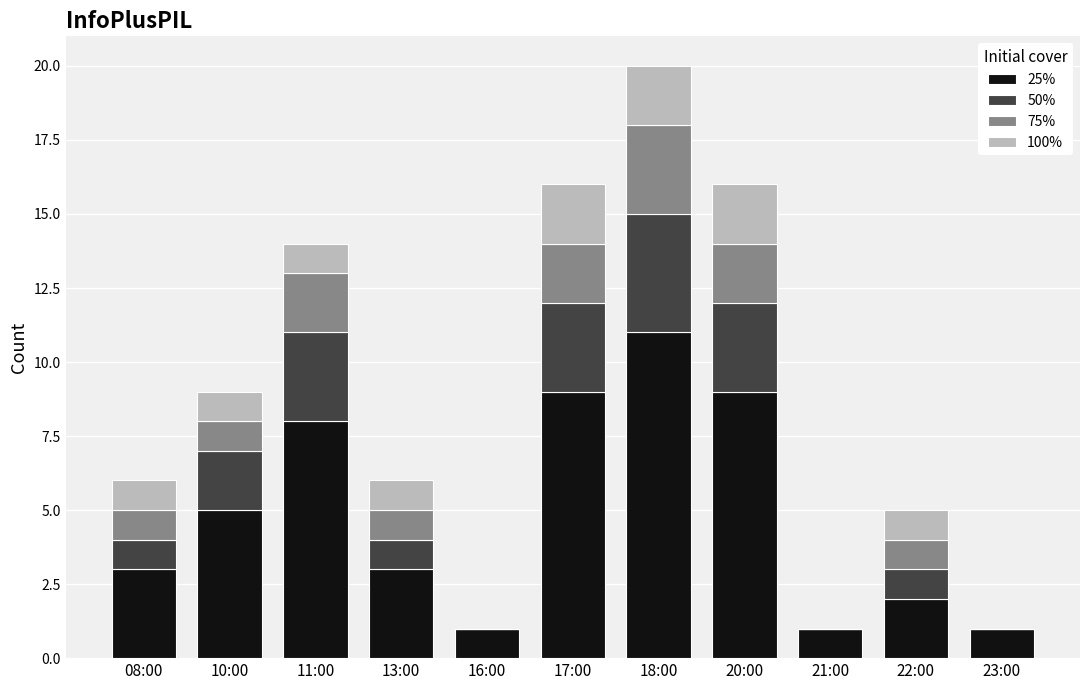

At which category is the sum across all series the highest?

18:00